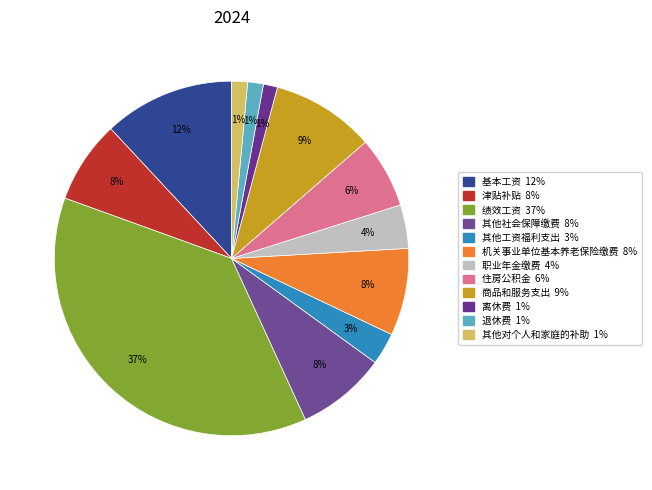

Which slice is the largest?

绩效工资